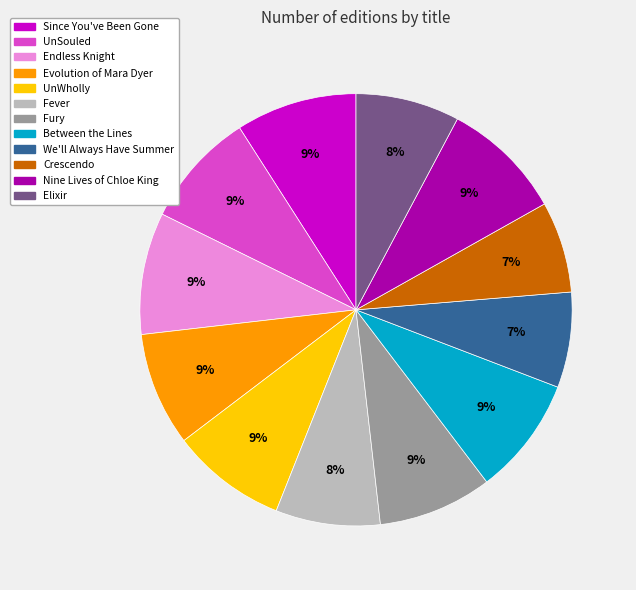

Approximately how many times larger is the value at We'll Always Have Summer compared to Crescendo?

1.0